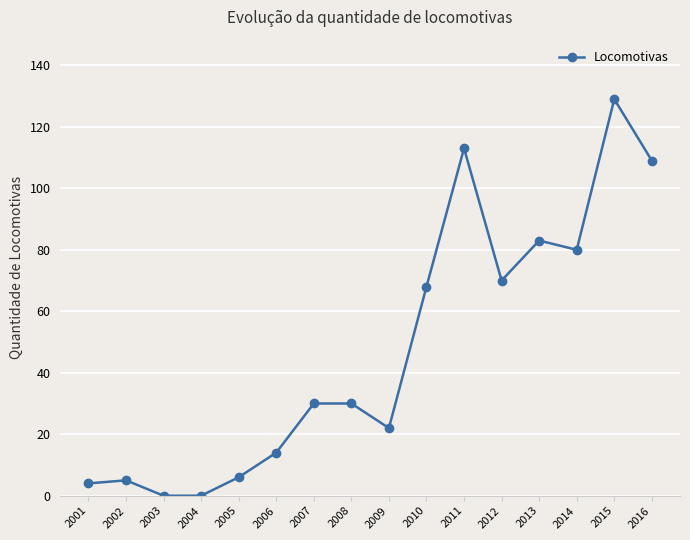

At which category does the chart reach its peak across all series?

2015